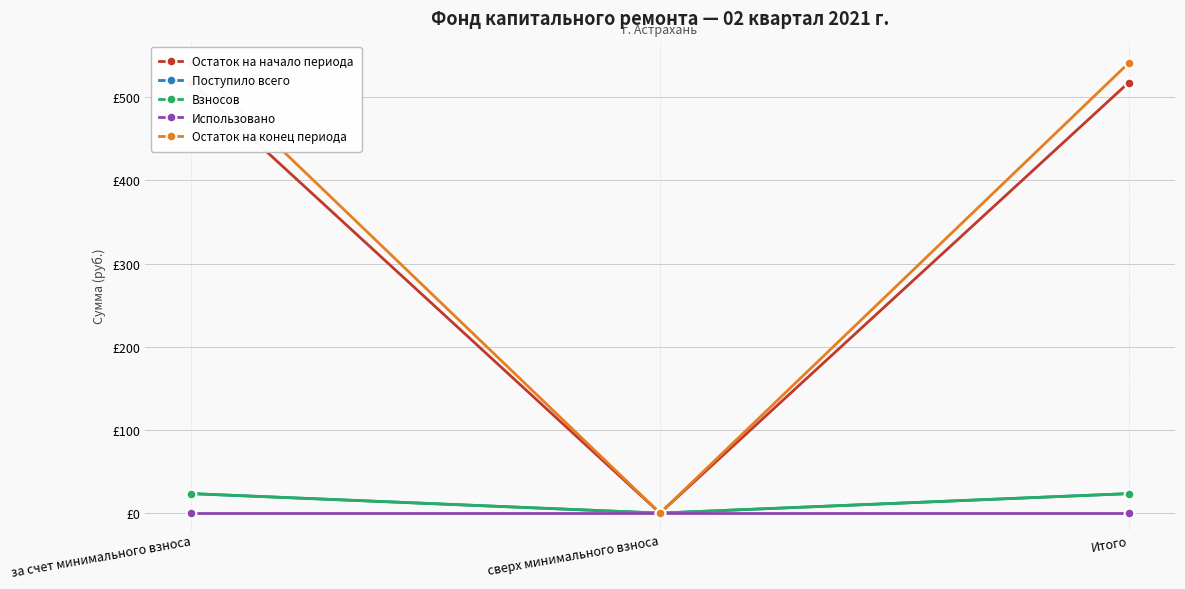

The value of Остаток на конец периода at Итого is 540.9. True or false?

True